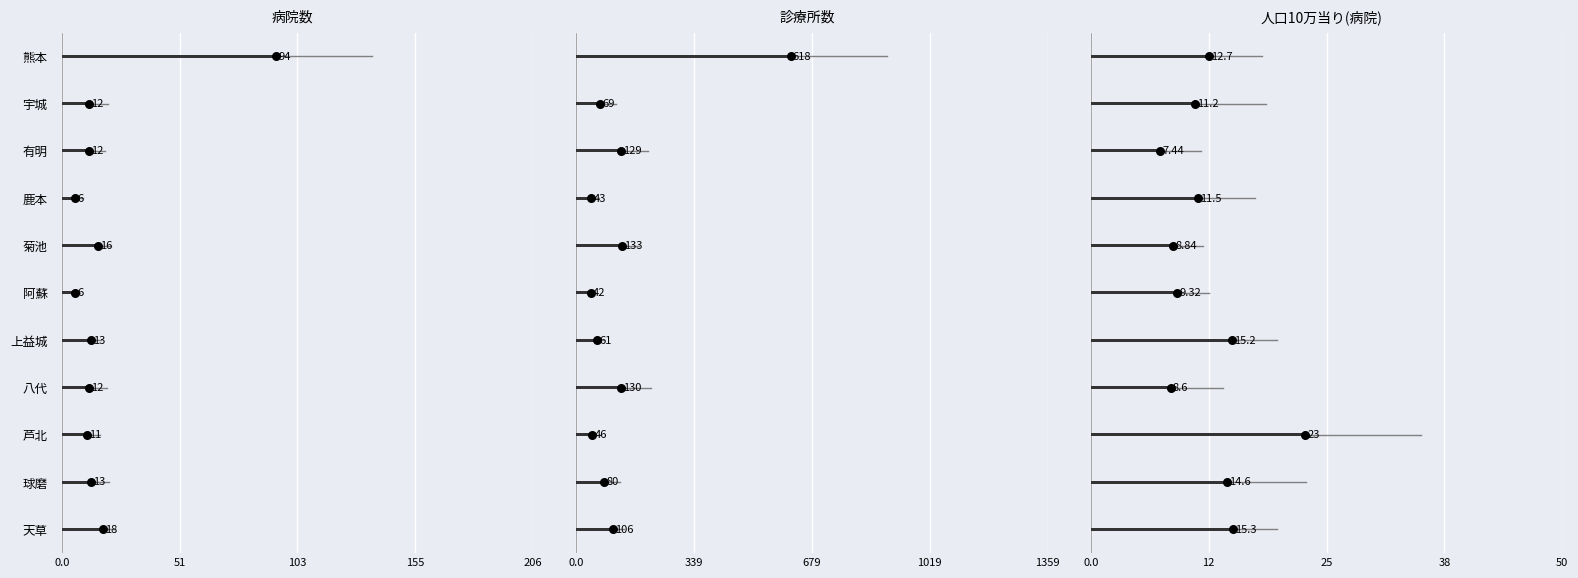

What are all the series names shown in the legend?

病院数, 診療所数, 人口10万当り(病院)